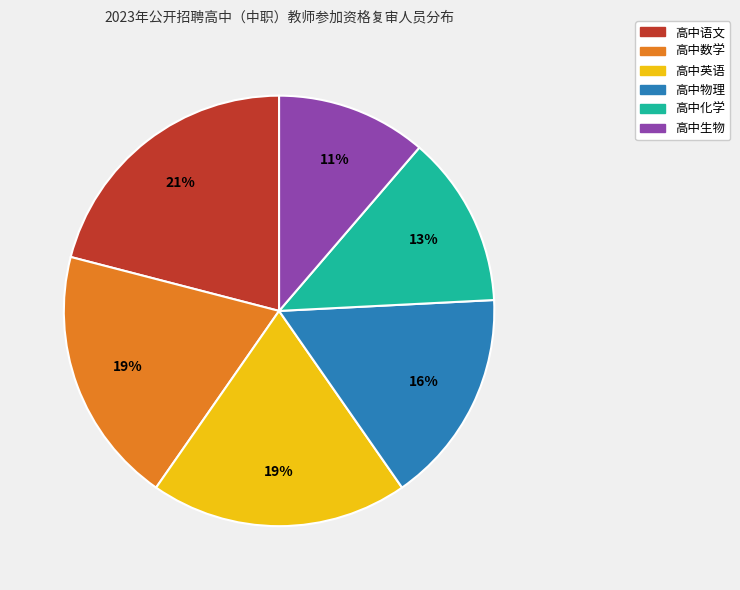

Is the sum of 高中数学 and 高中生物 greater than half?

No